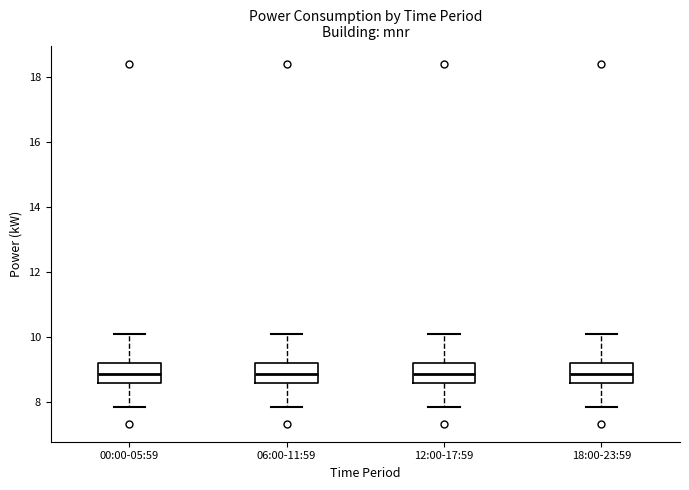

Reading left to right, transcribe this box plot: for each box, give where its median line is, the range the box spans, and where its two whiskers end, as read against the y-axis. The values are not printed on the chart, so give them approximately, as read against the axis.

00:00-05:59: median 8.8, box 8.6 to 9.2, whiskers 7.8 to 10.0
06:00-11:59: median 8.8, box 8.6 to 9.2, whiskers 7.8 to 10.0
12:00-17:59: median 8.8, box 8.6 to 9.2, whiskers 7.8 to 10.0
18:00-23:59: median 8.8, box 8.6 to 9.2, whiskers 7.8 to 10.0